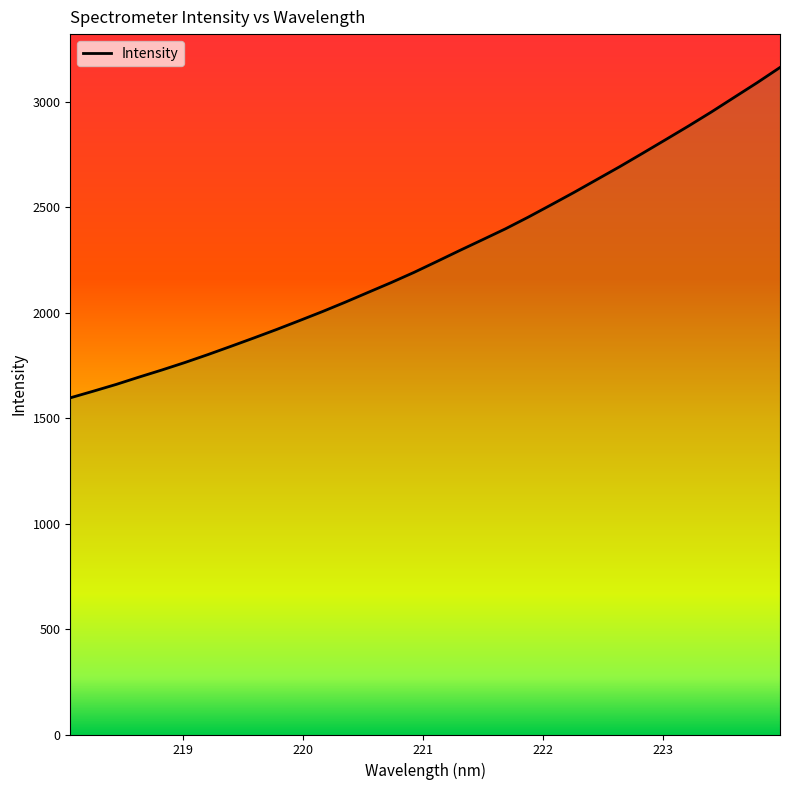

Read the value at 223.7895.

3091.1